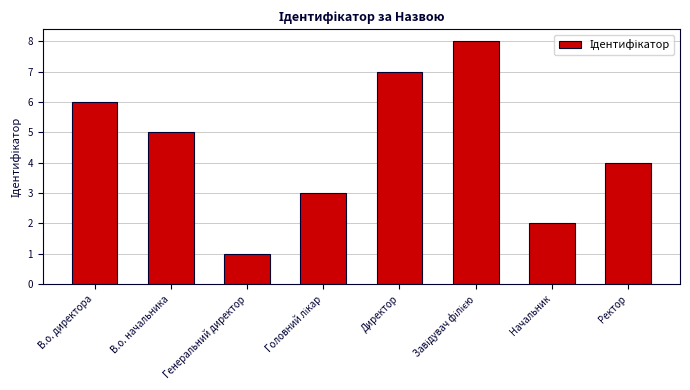

True or false: the data shows 0 at Генеральний директор.

False